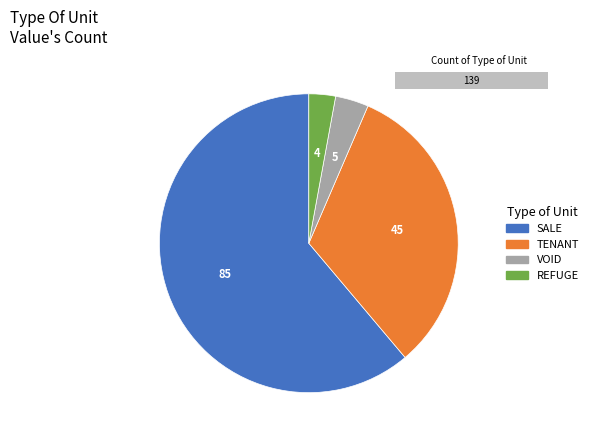

To the nearest percent, what portion does VOID represent?

4%